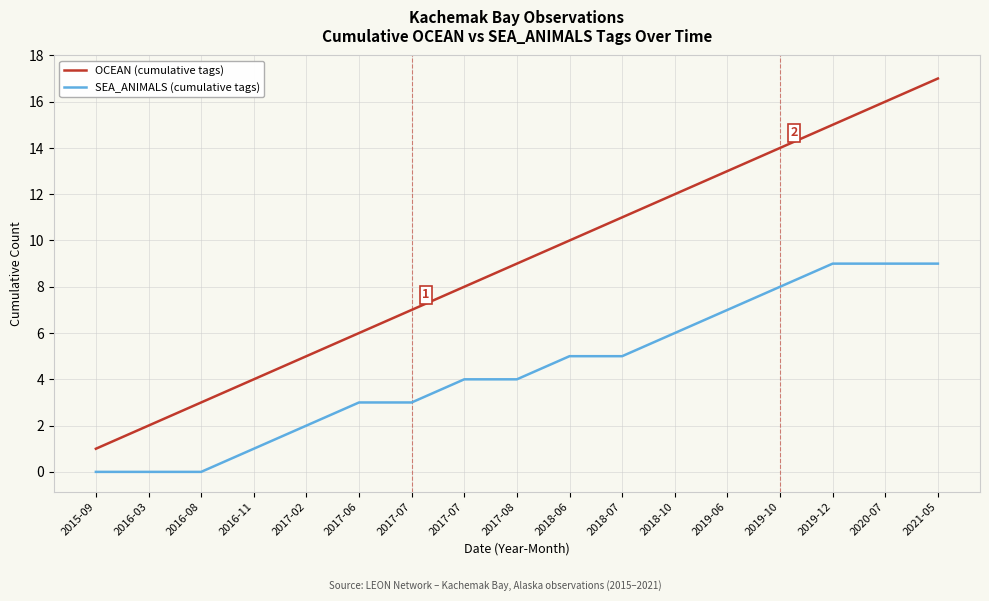

What are all the series names shown in the legend?

OCEAN (cumulative tags), SEA_ANIMALS (cumulative tags)